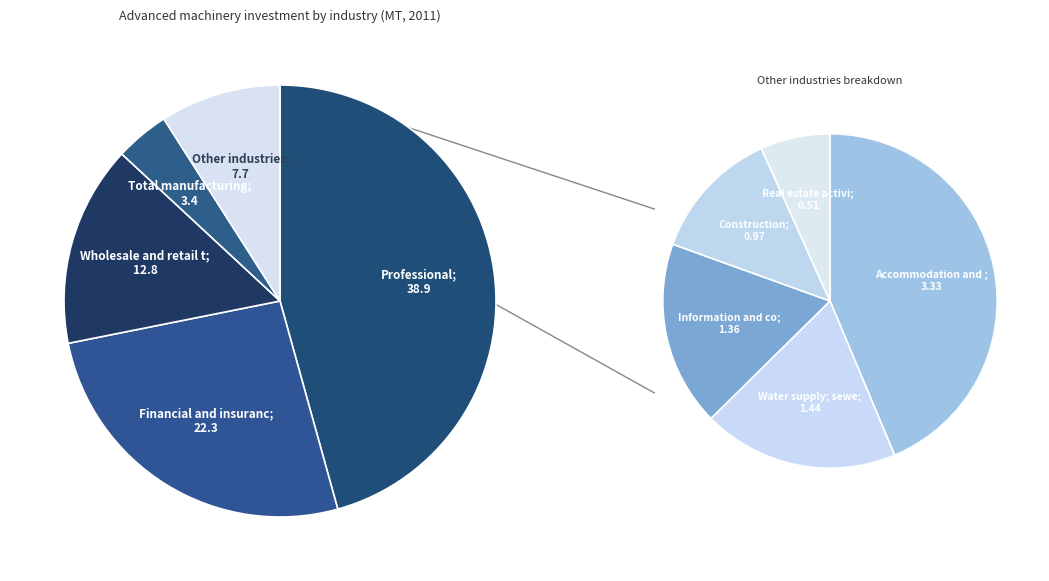

Between Real estate activities and Construction, which is larger?

Construction